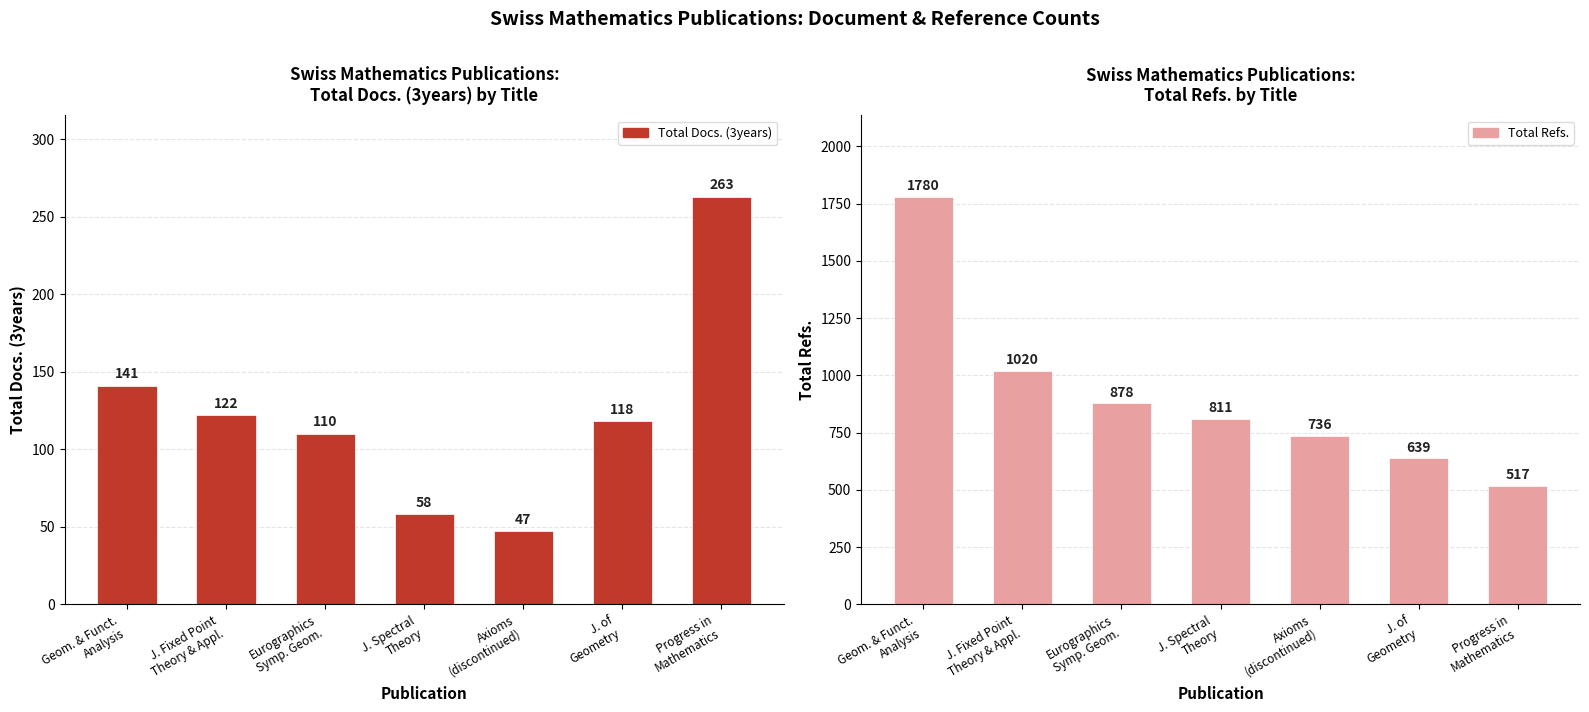

Reading right to left, extract all data points from this chart.

Total Docs. (3years): Progress in
Mathematics=263	J. of
Geometry=118	Axioms
(discontinued)=47	J. Spectral
Theory=58	Eurographics
Symp. Geom.=110	J. Fixed Point
Theory & Appl.=122	Geom. & Funct.
Analysis=141
Total Refs.: Progress in
Mathematics=517	J. of
Geometry=639	Axioms
(discontinued)=736	J. Spectral
Theory=811	Eurographics
Symp. Geom.=878	J. Fixed Point
Theory & Appl.=1020	Geom. & Funct.
Analysis=1780